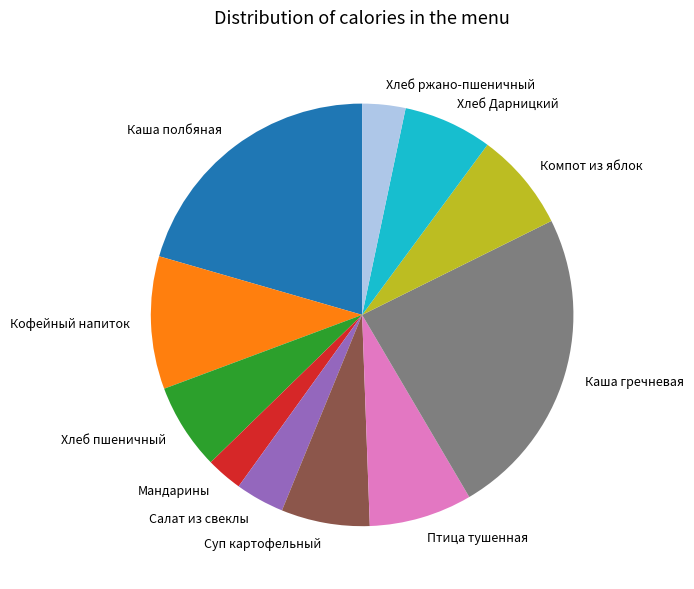

Is there any slice that represents more than half of the pie?

No